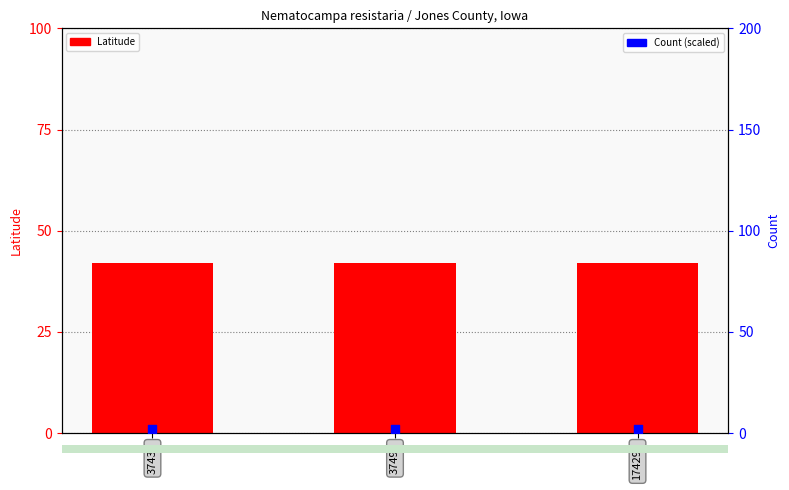

What is the total value across all series at 37432?

44.1